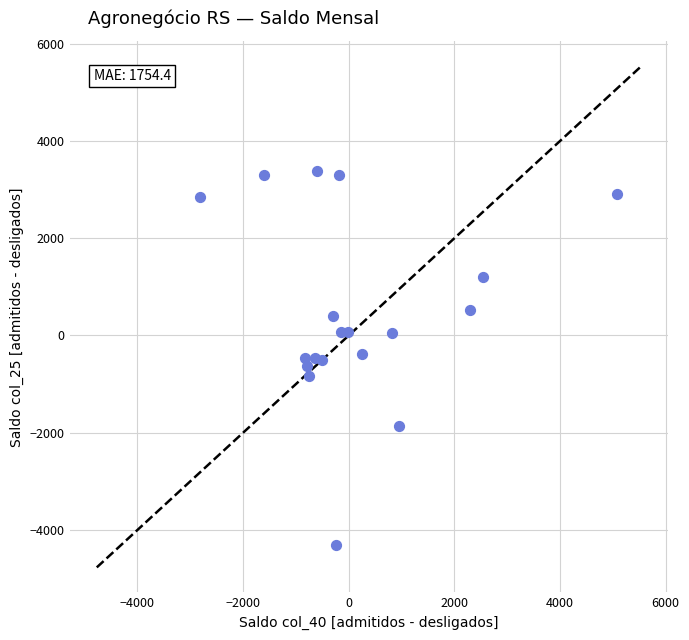

What is the range of X values (max minus min)?

7880